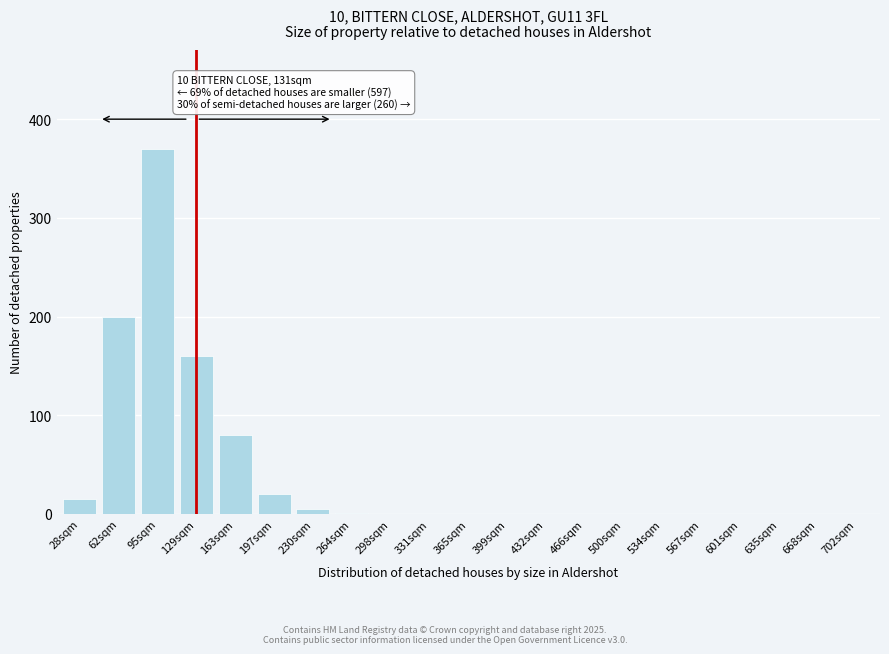

Which category has the highest value across all series?

95sqm